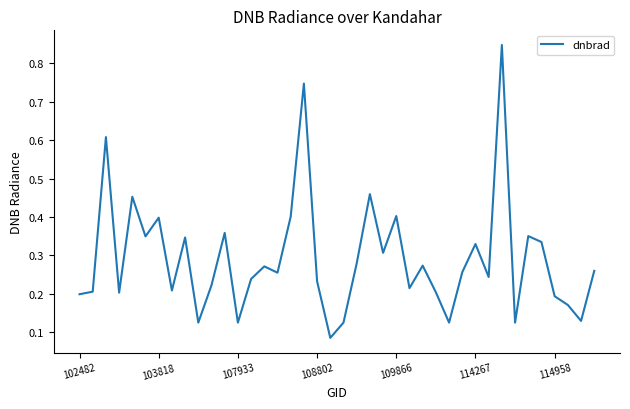

How many lines are shown in the chart?

1